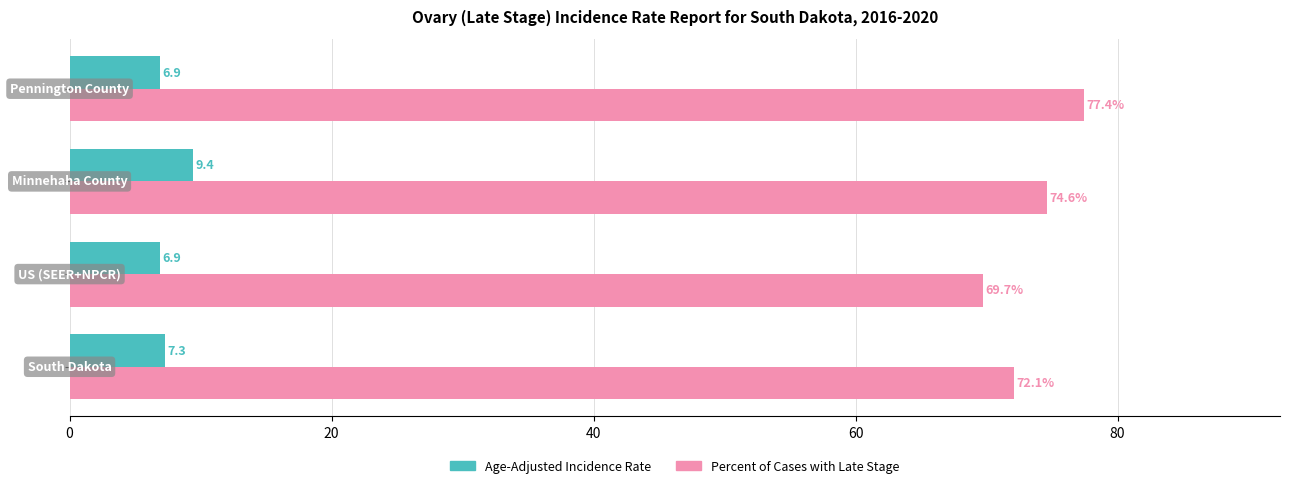

Rank the series by their maximum value, from lowest to highest.

Age-Adjusted Incidence Rate, Percent of Cases with Late Stage